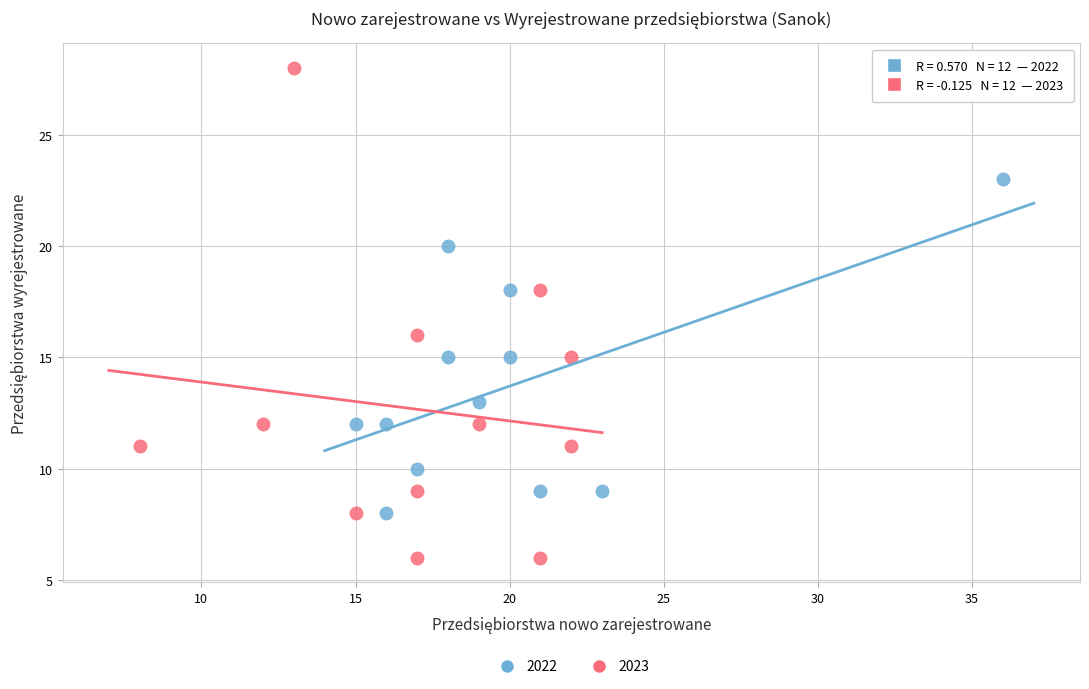

Which series has the largest Y range (max minus min)?

2023